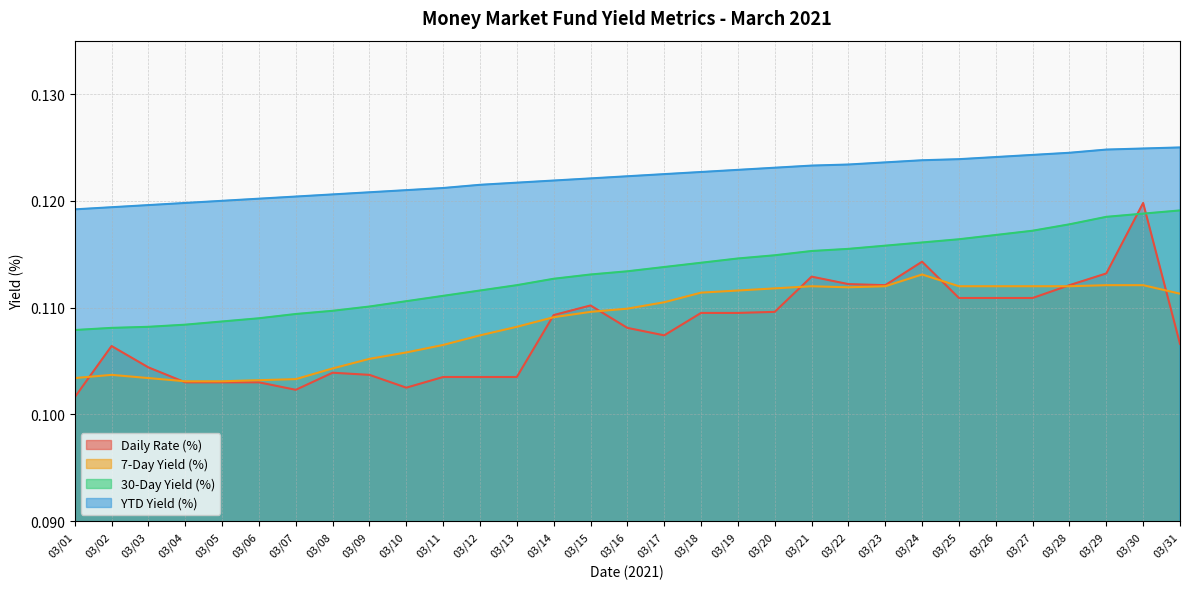

What is the average value of the YTD Yield (%) series?

0.1